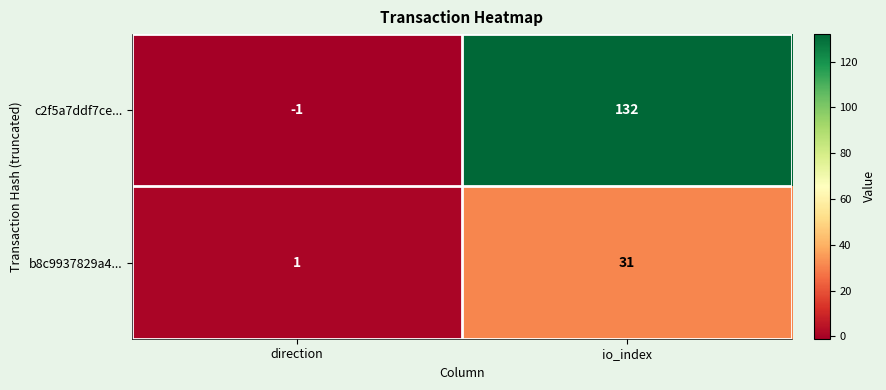

Which series has the largest range (max minus min)?

c2f5a7ddf7ce...